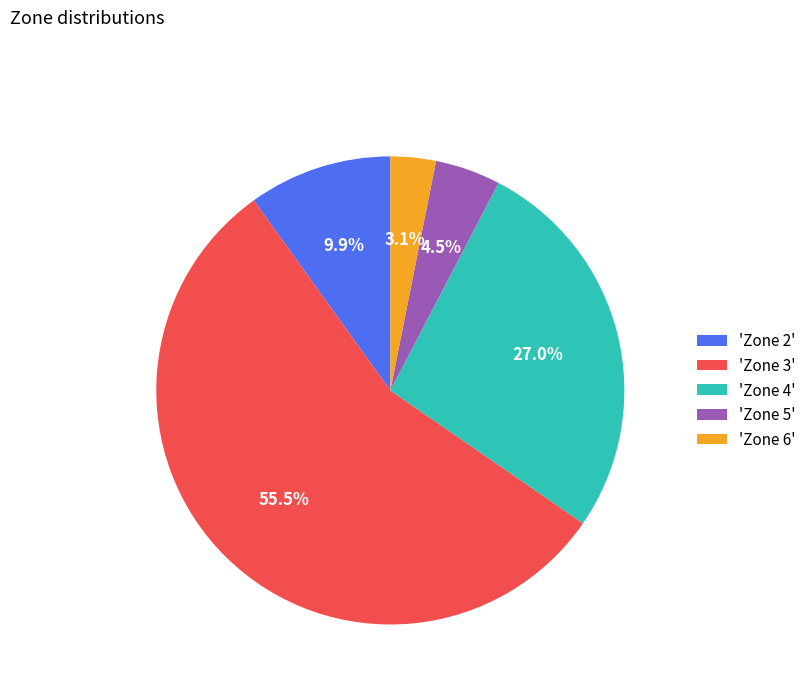

Rank the categories by value from lowest to highest.

'Zone 6', 'Zone 5', 'Zone 2', 'Zone 4', 'Zone 3'